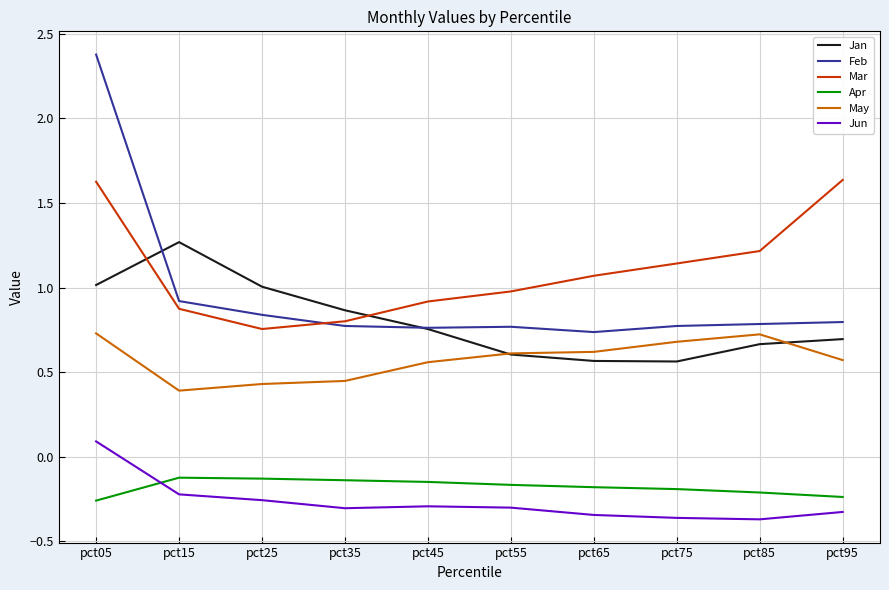

At which category is the sum across all series the highest?

pct05